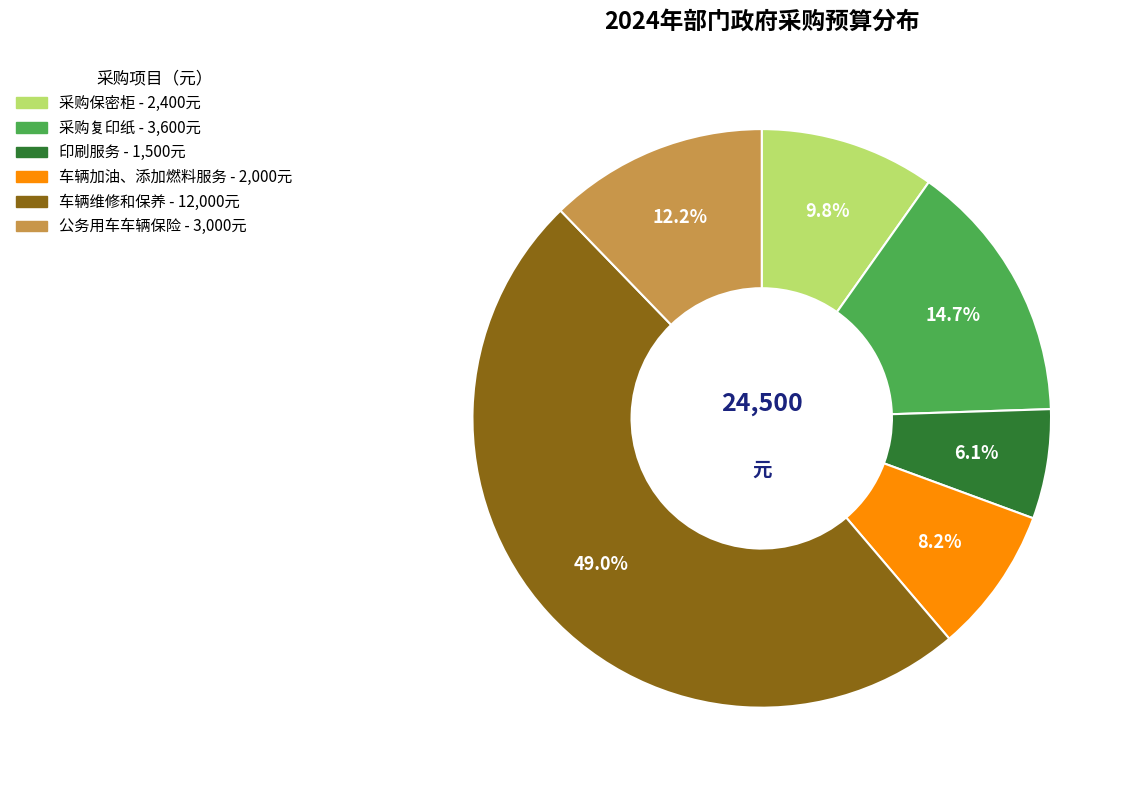

To the nearest percent, what percentage of the pie is 印刷服务?

6%